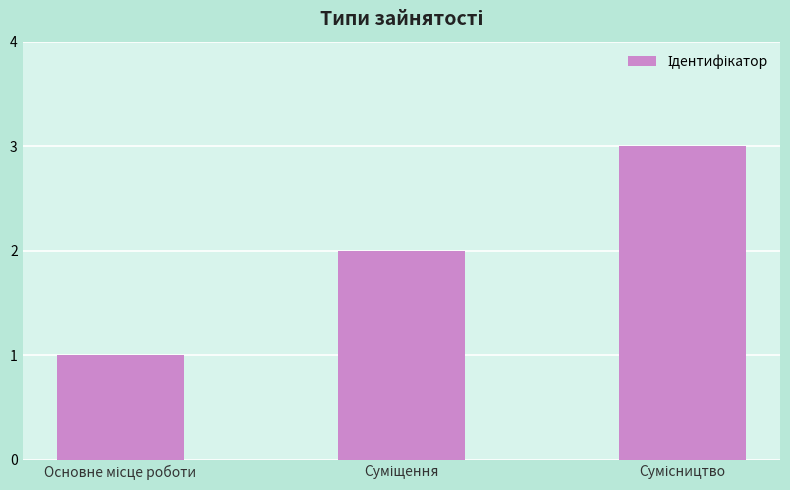

What is the maximum value shown in the chart?

3